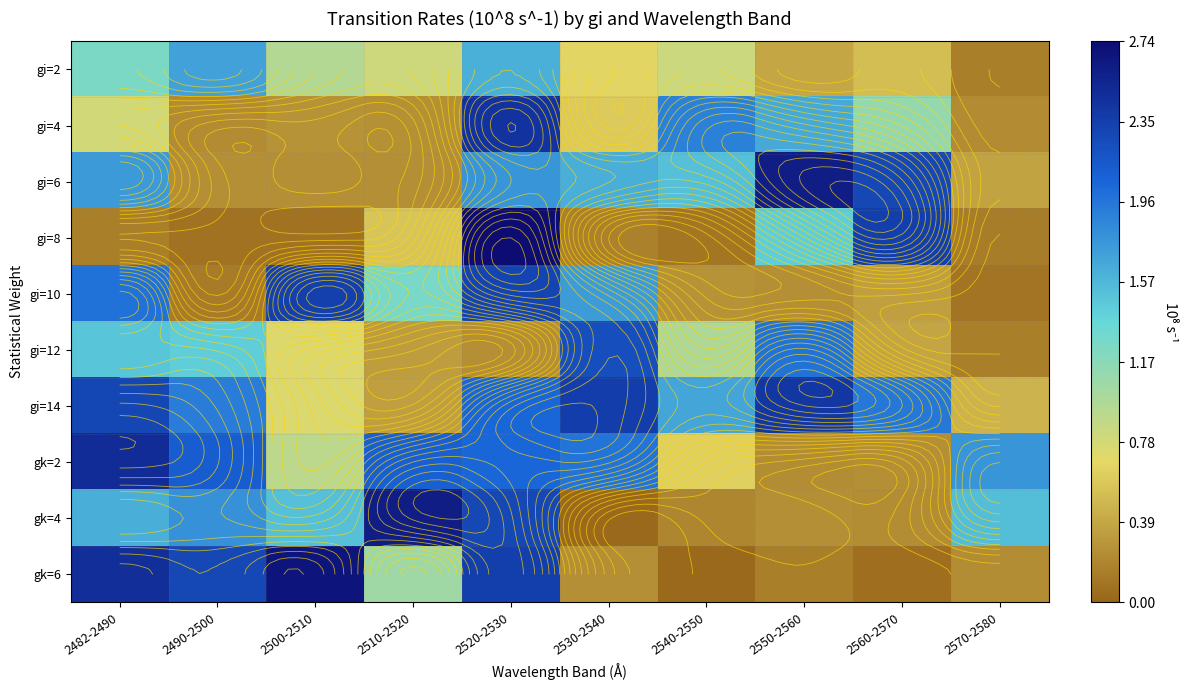

The value of gi=8 at 2570-2580 is 0.2. True or false?

False